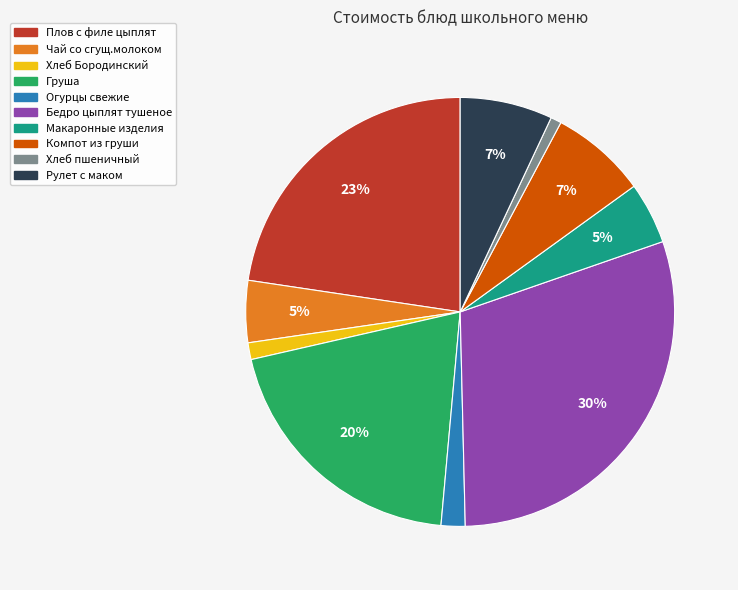

Is Огурцы свежие the majority of the pie?

No